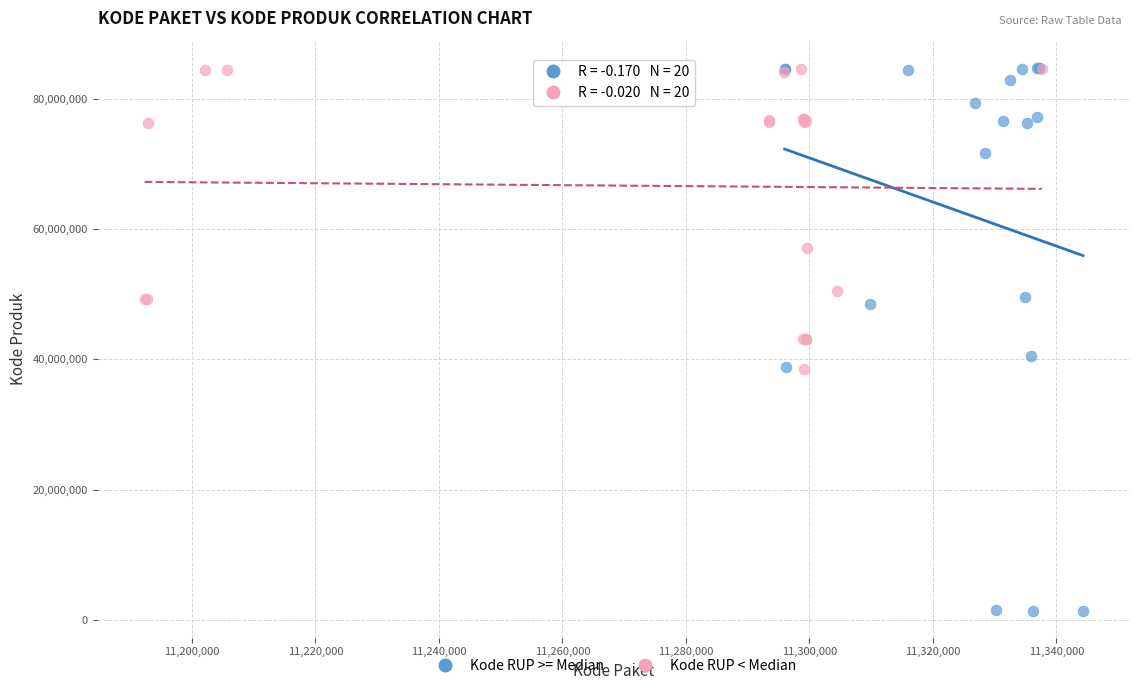

Which series reaches the minimum Y coordinate?

Kode RUP >= Median